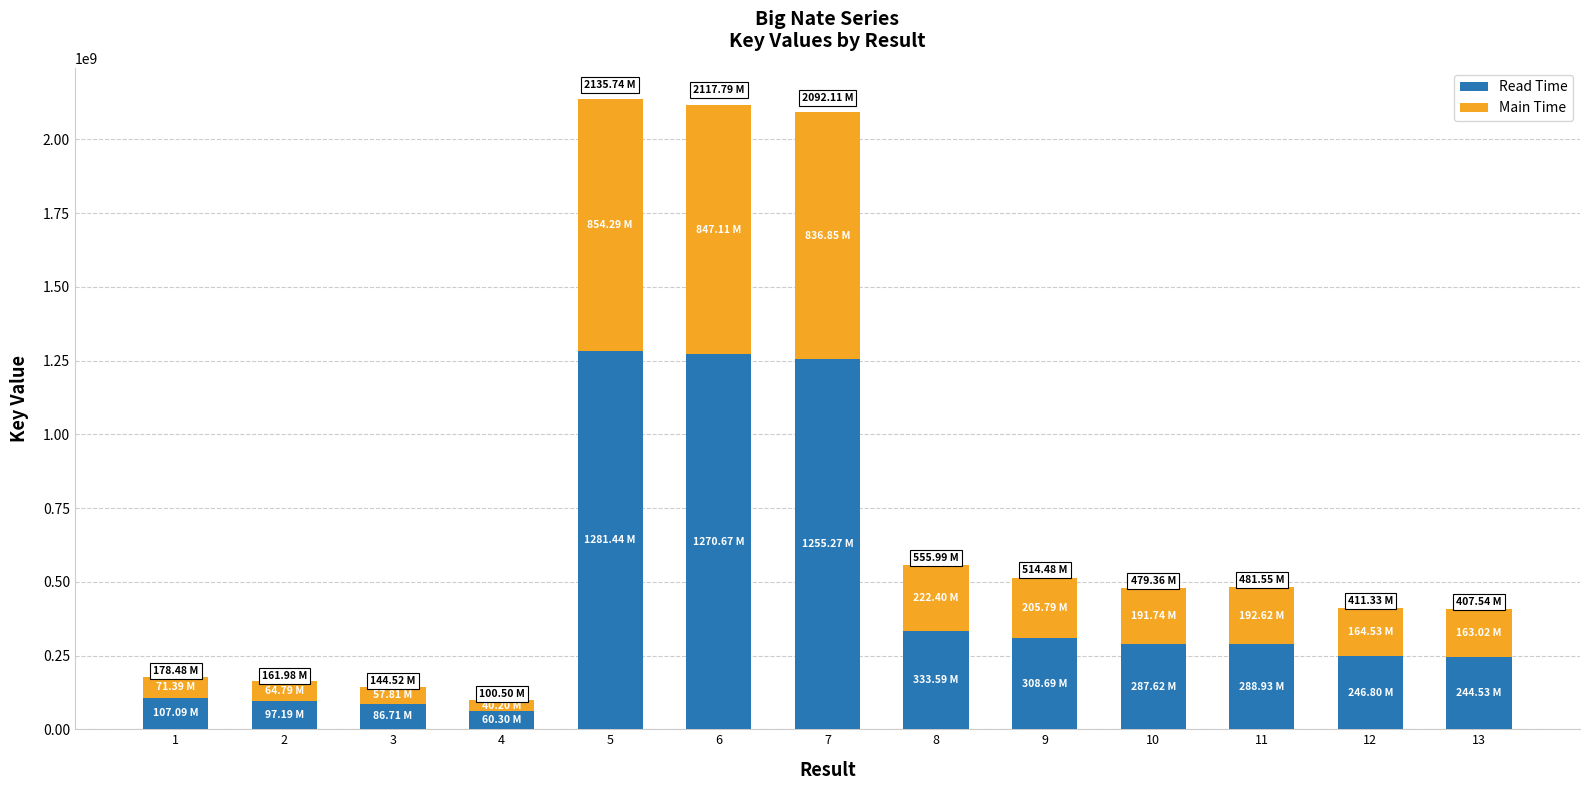

What is the sum of the Read Time values at 9 and 7?

1563956476.2